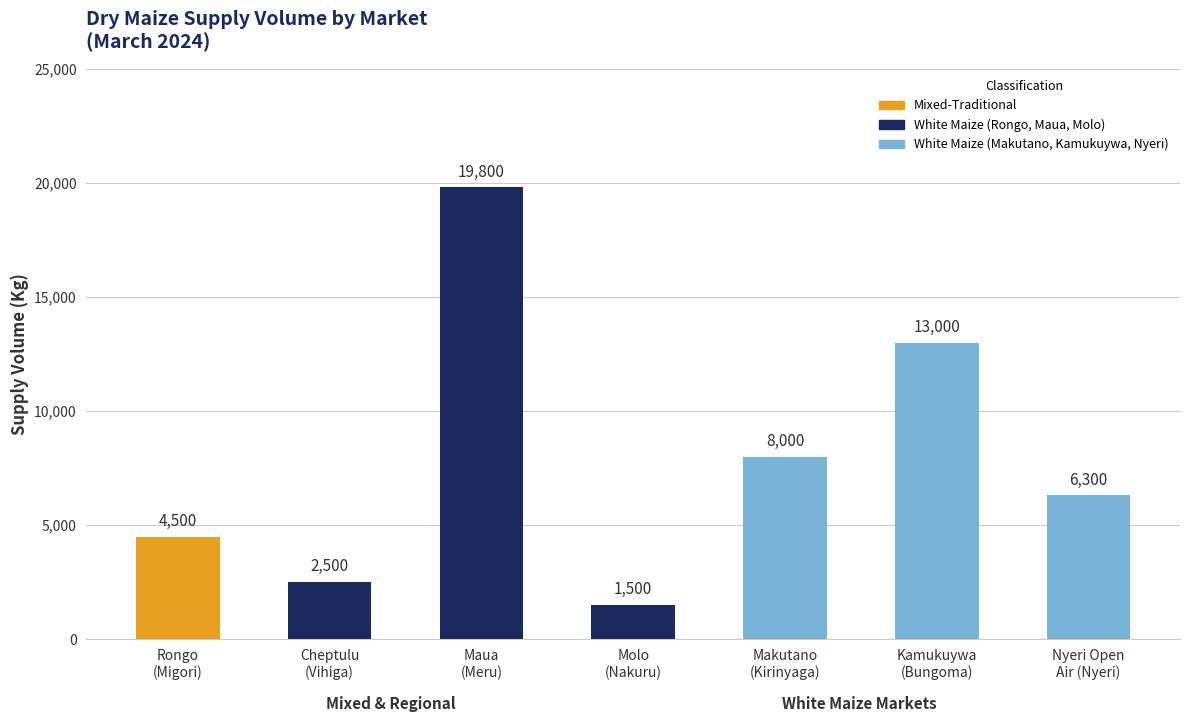

What is the label of the 5th bar from the right?

Maua
(Meru)